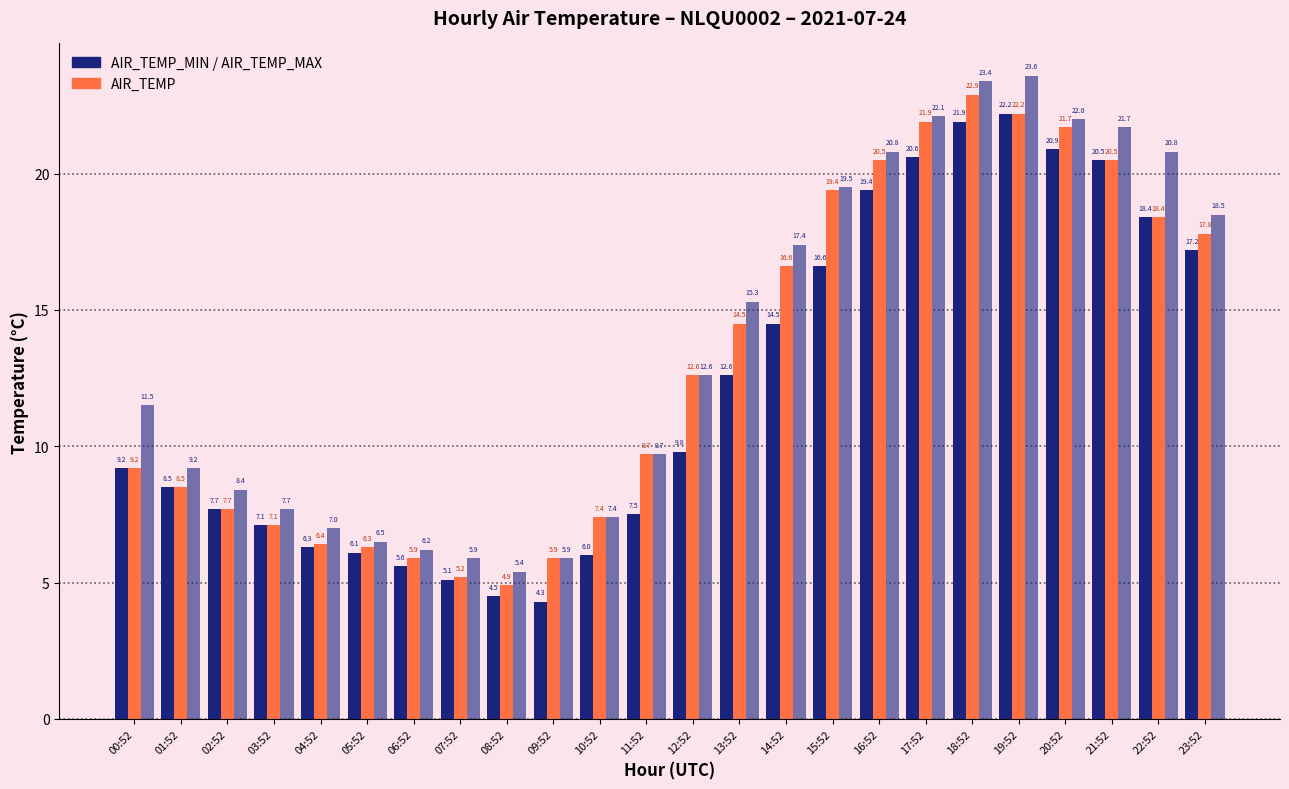

Are the bars horizontal?

No